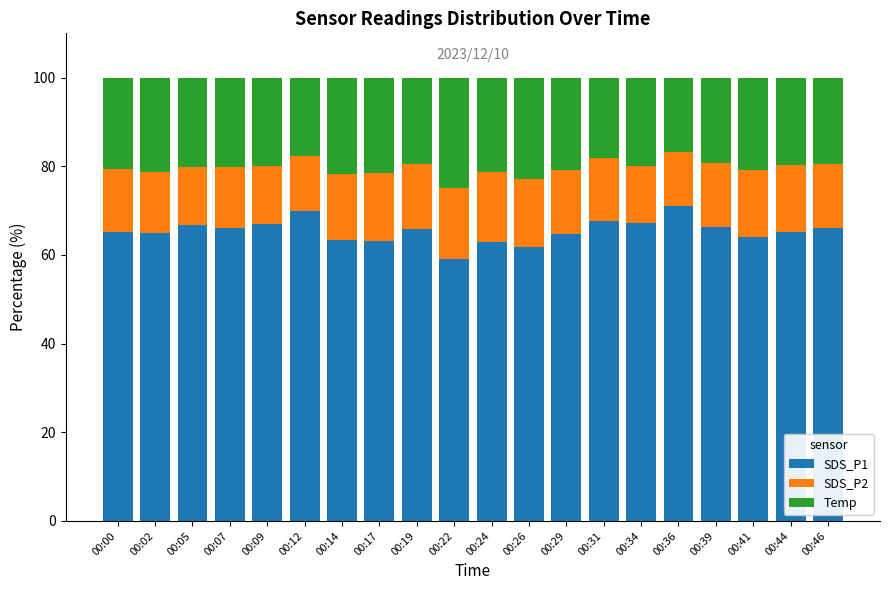

What is the total value across all series at 00:29?

100.0